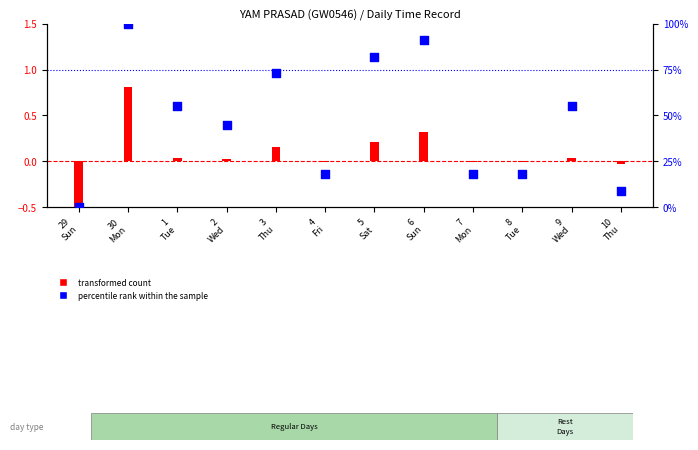

Which has a higher value, 3
Thu or 7
Mon?

3
Thu